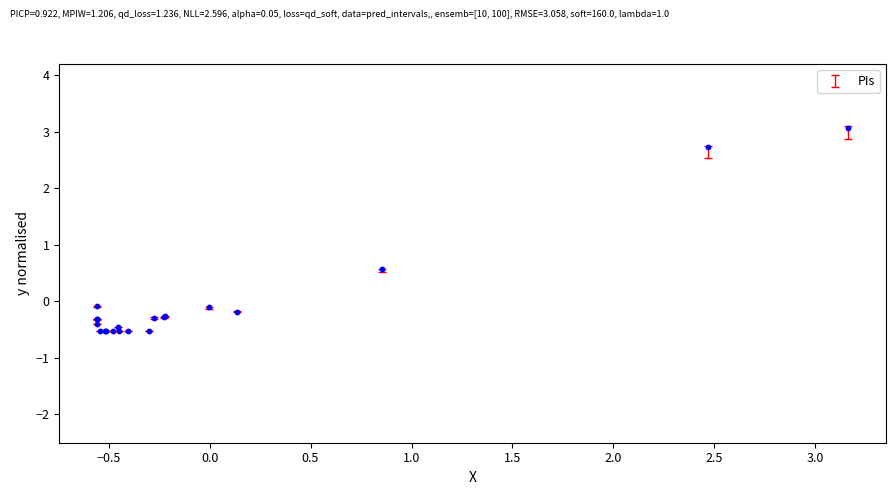

What Y value in the scatter plot is closest to 1?

0.6